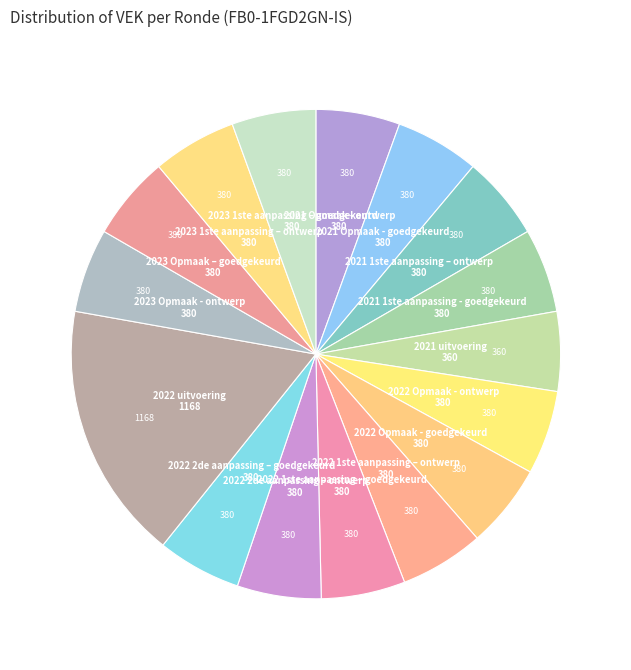

Count the number of slices in the pie.

16